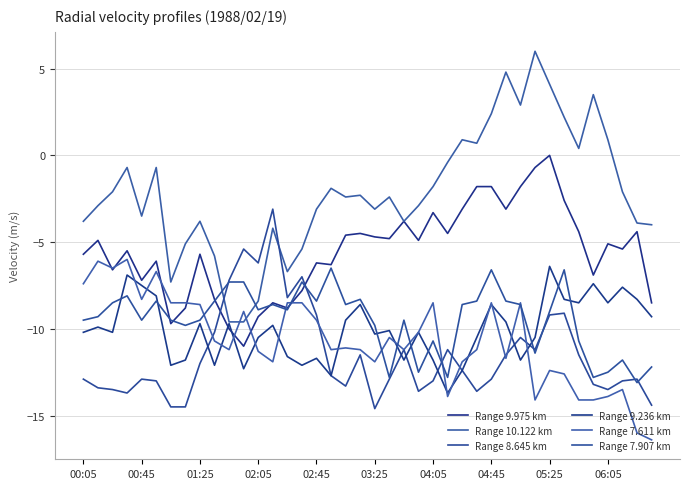

Does the chart have visible grid lines?

Yes